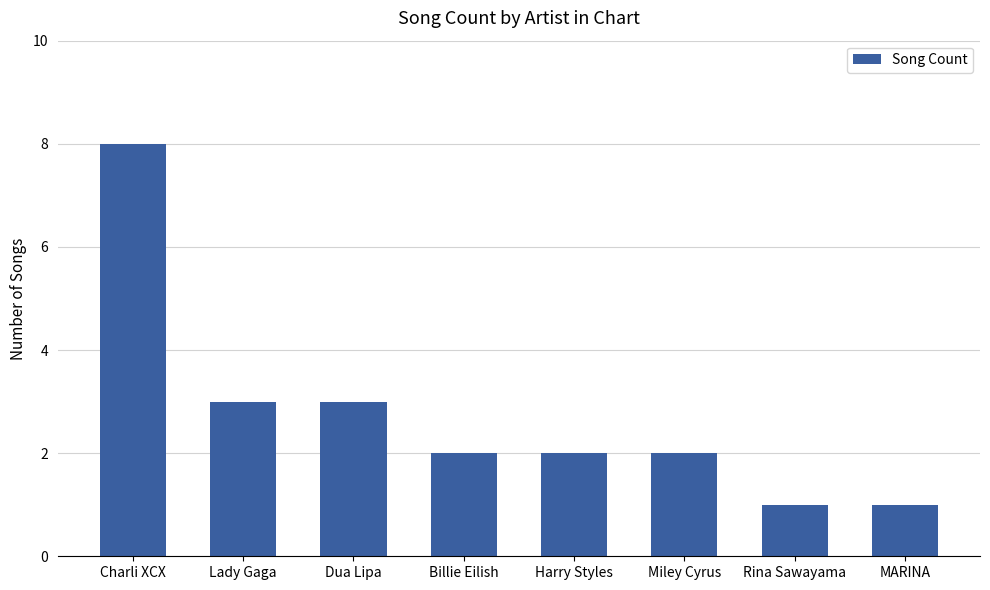

True or false: the data shows 1 at Harry Styles.

False